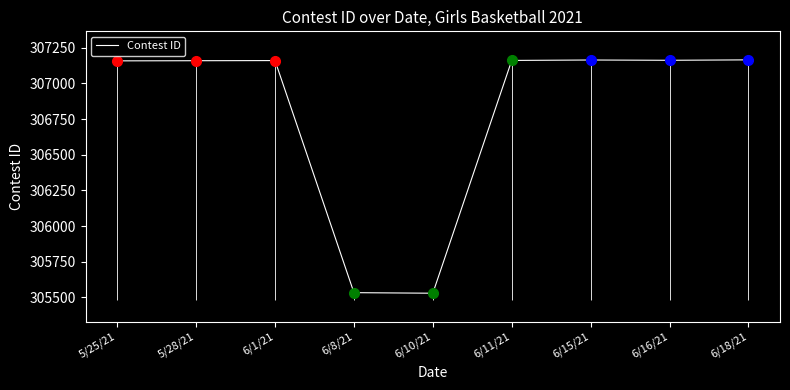

How many points are higher than both their immediate neighbors (excluding endpoints)?

2